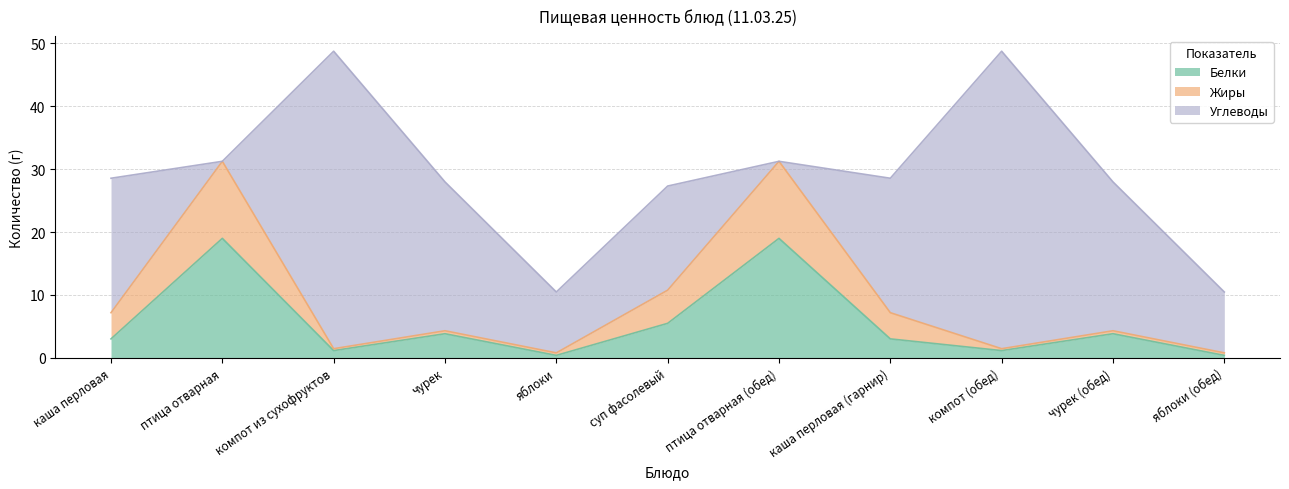

The Белки series shows 19.0 at птица отварная. True or false?

True